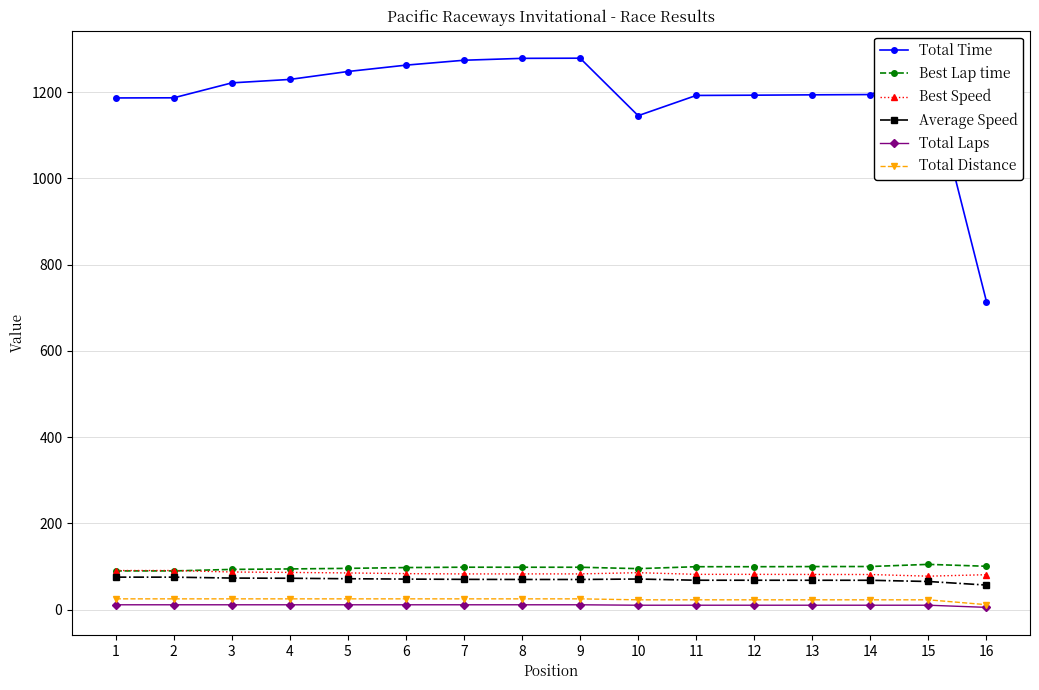

Is the value of Best Lap time at 2 greater than the value of Total Distance at 8?

Yes